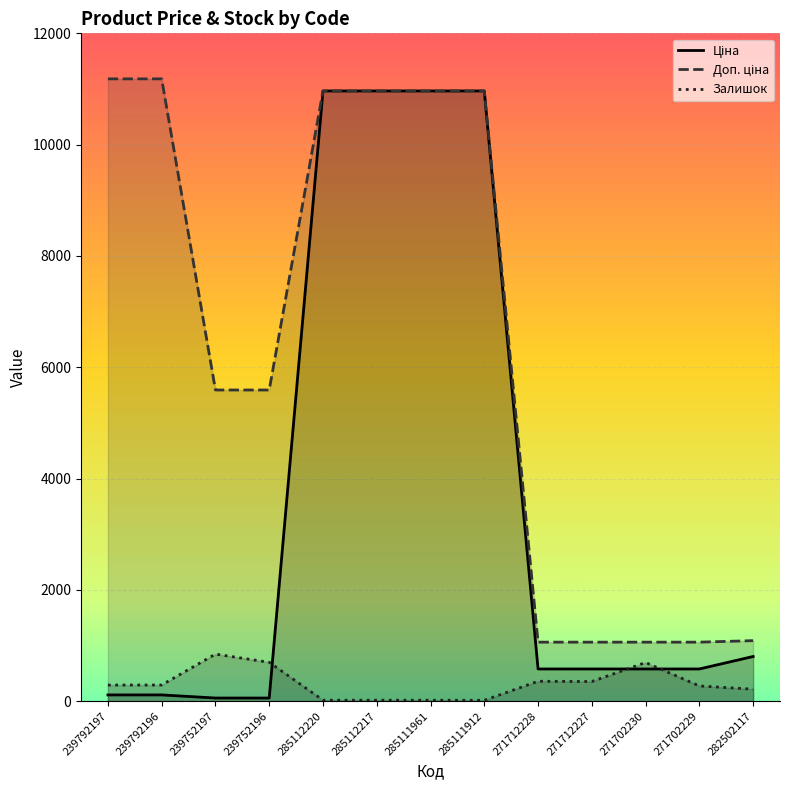

What is the approximate value of Залишок at 239792196?

290.0